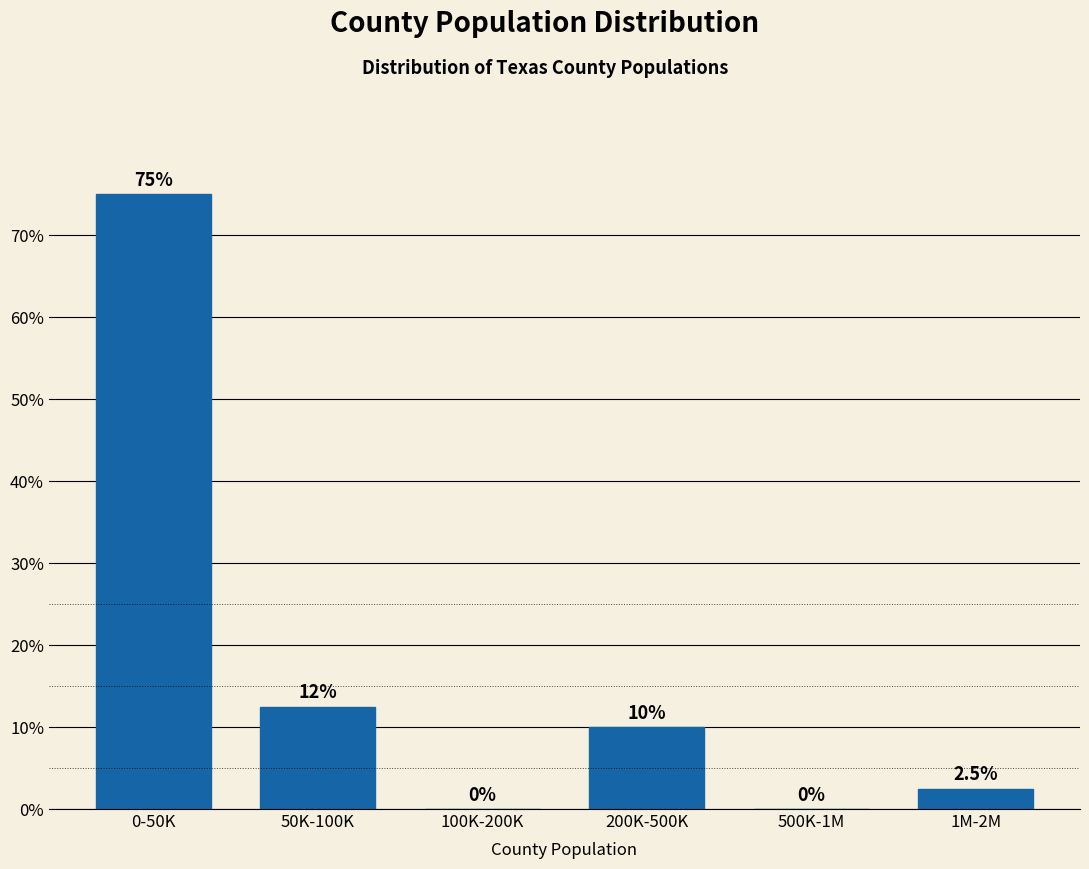

Reading right to left, extract all data points from this chart.

1M-2M=2.5	500K-1M=0.0	200K-500K=10.0	100K-200K=0.0	50K-100K=12.5	0-50K=75.0